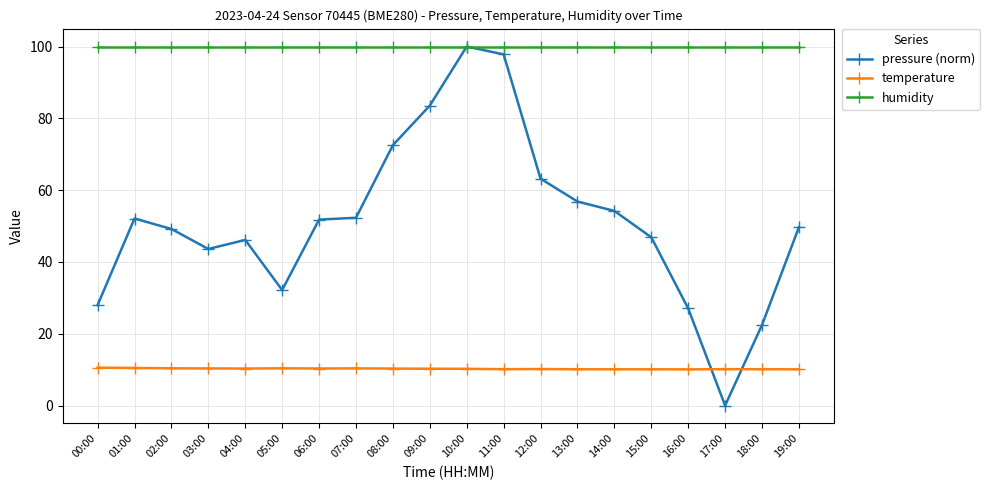

What is the label of the 8th point from the right?

12:00